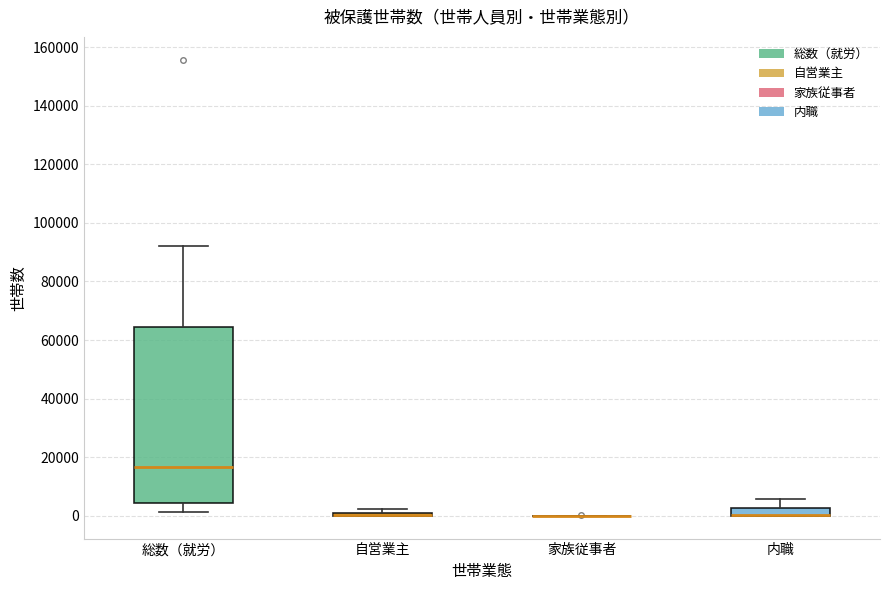

Which box is the tallest, from its lower edge to its upper edge?

総数（就労）